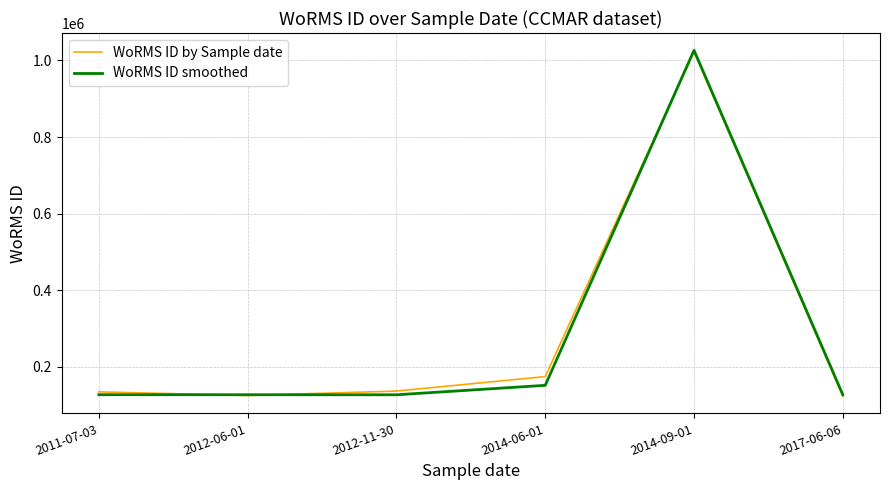

At which category is the sum across all series the highest?

2014-09-01